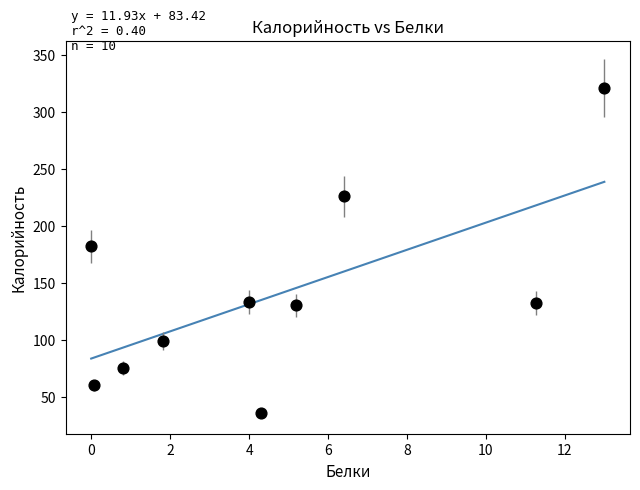

What Y value in the scatter plot is closest to 178?

182.0